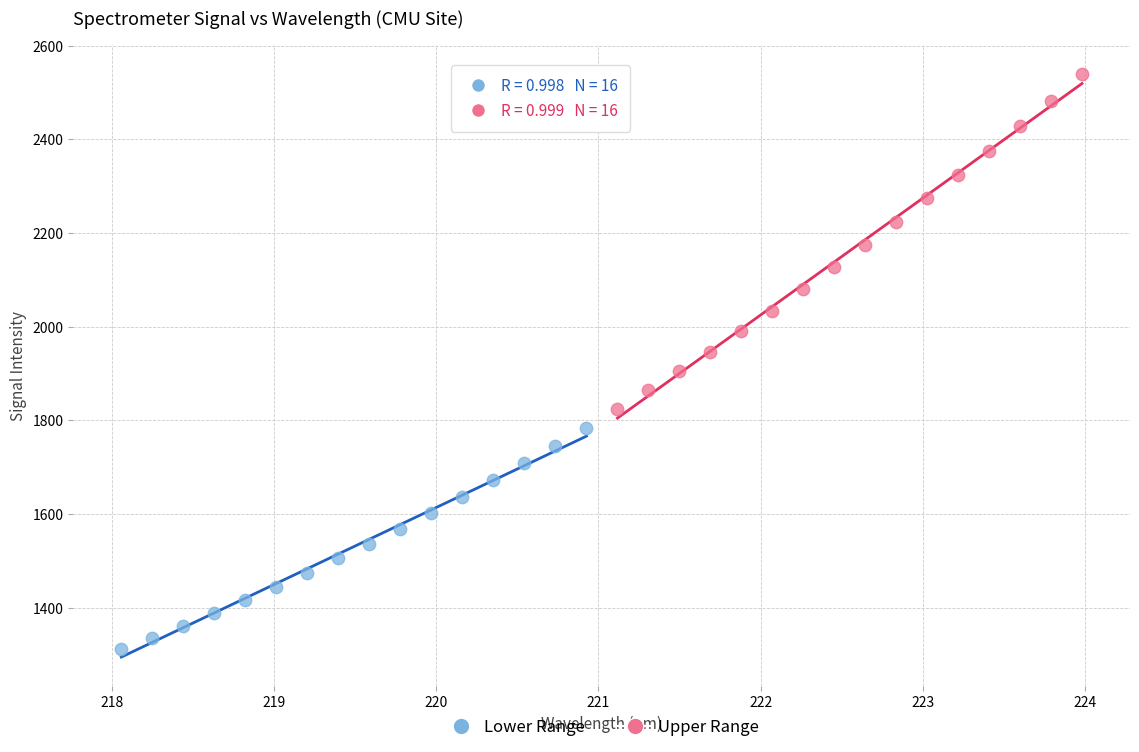

Which series has the largest Y range (max minus min)?

Upper Range